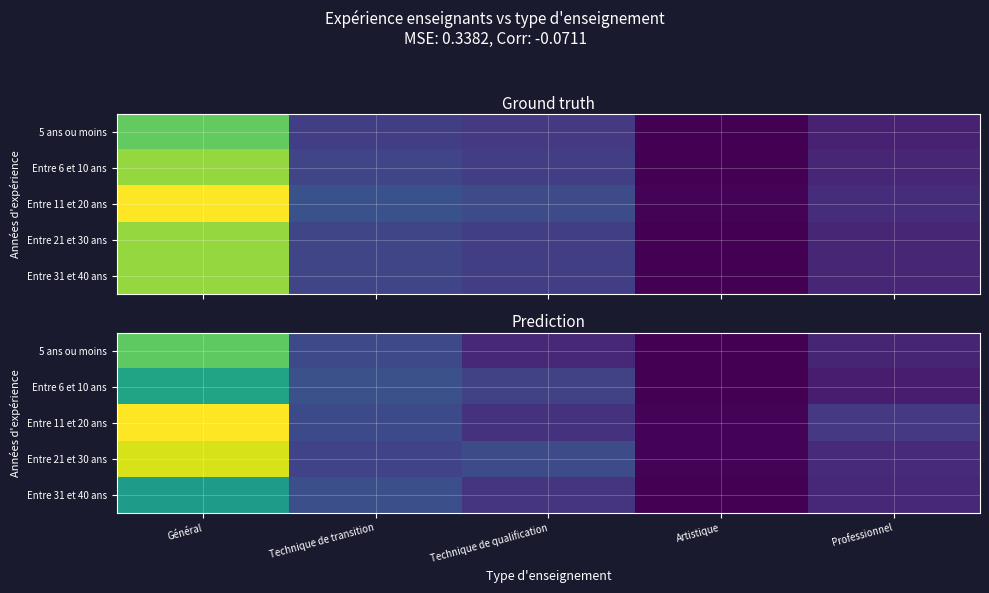

What is the smallest value displayed?

0.3